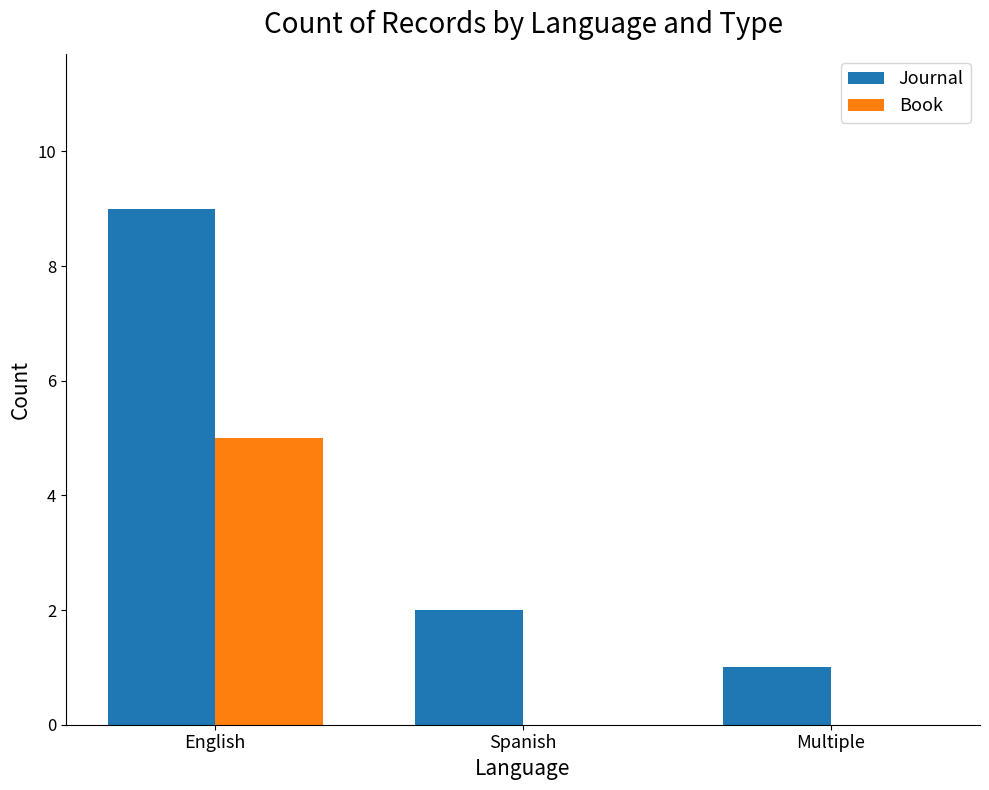

The Book series shows 0 at Multiple. True or false?

True